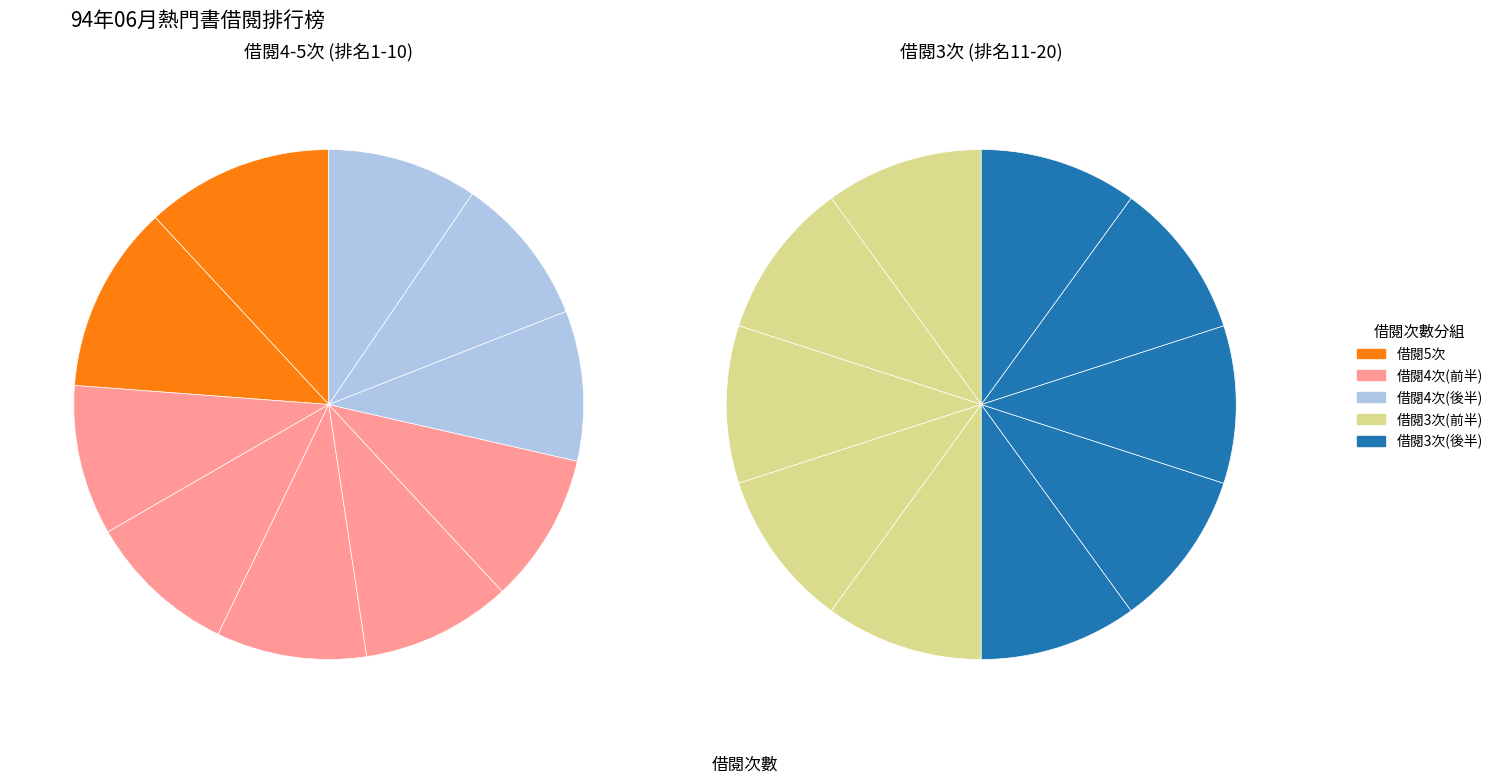

Combined, what portion of the pie is 修王挑情 and Flash MX教學範本?

11.0%